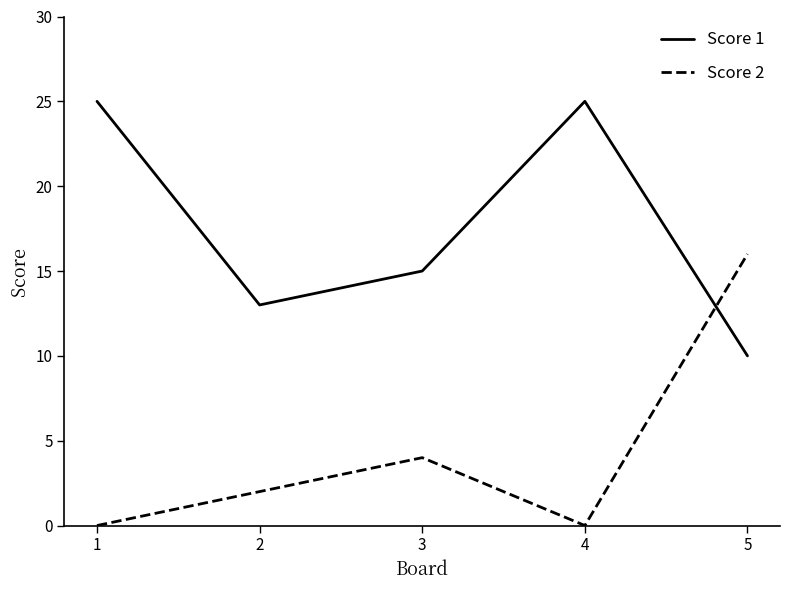

What is the sum of the Score 2 values at 1 and 5?

16